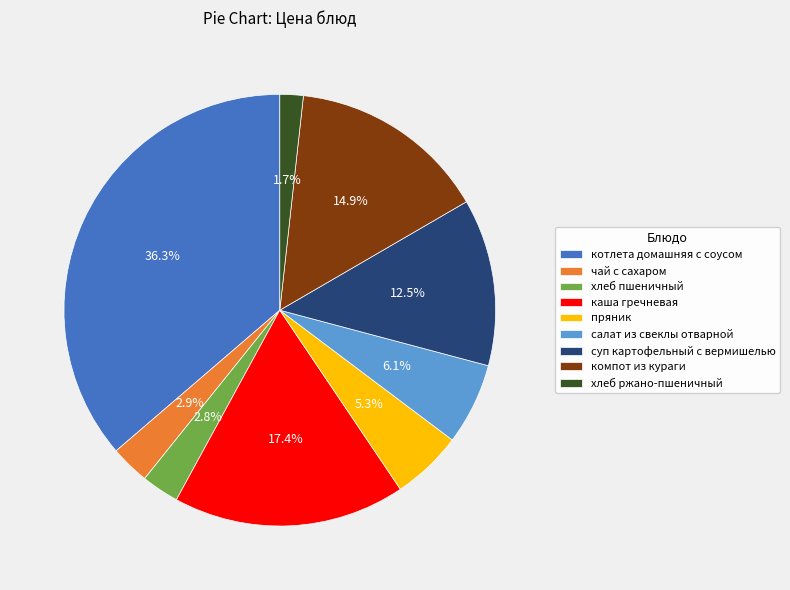

What is the ratio of the value at салат из свеклы отварной to the value at компот из кураги?

0.4